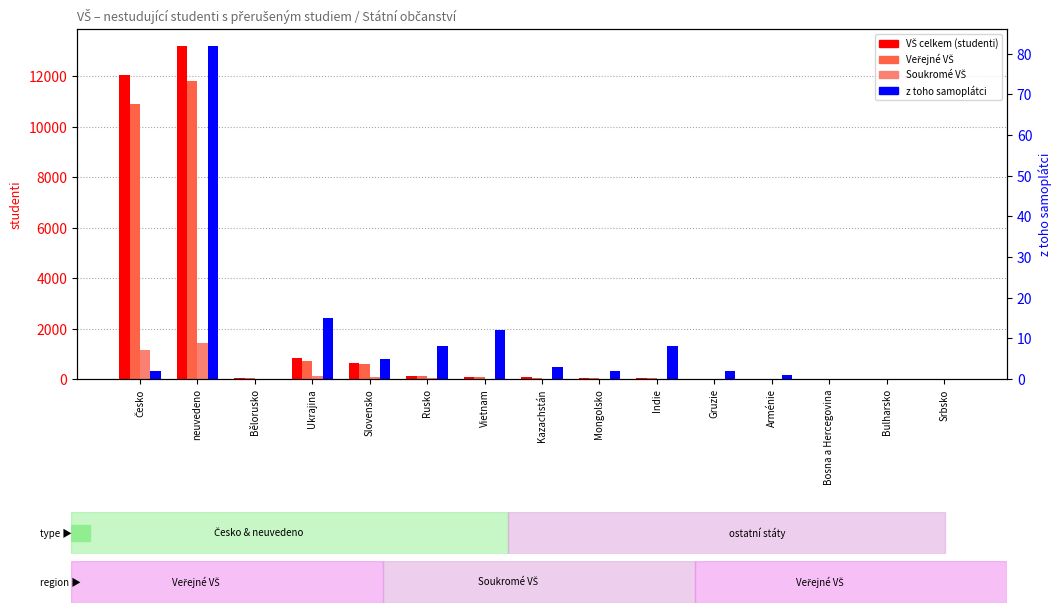

The value of Veřejné VŠ at Česko is 6569. True or false?

False